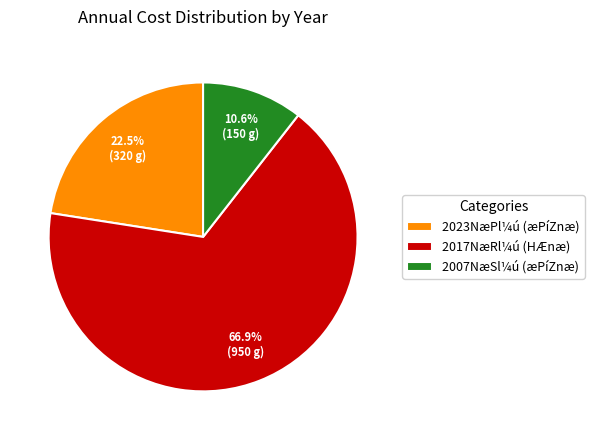

Which category accounts for the majority?

2017NæRl¼ú (HÆnæ)